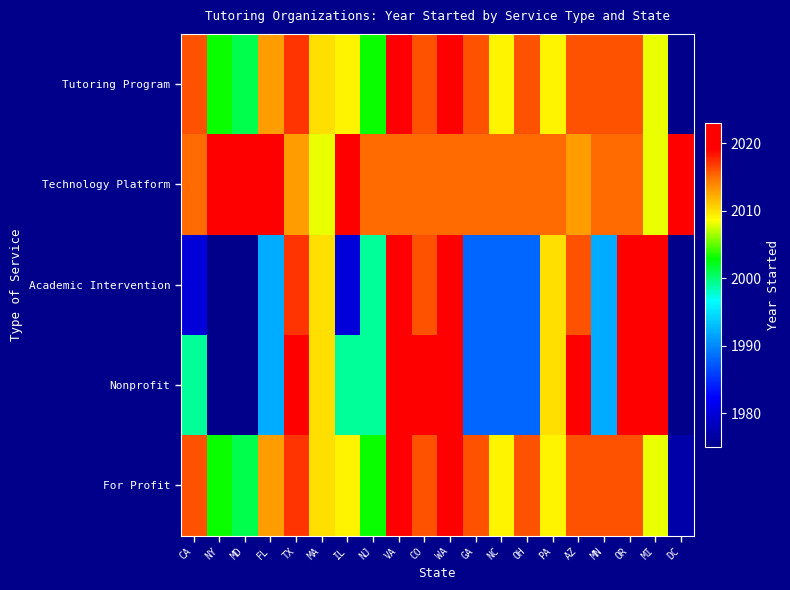

Which category has the highest value across all series?

VA